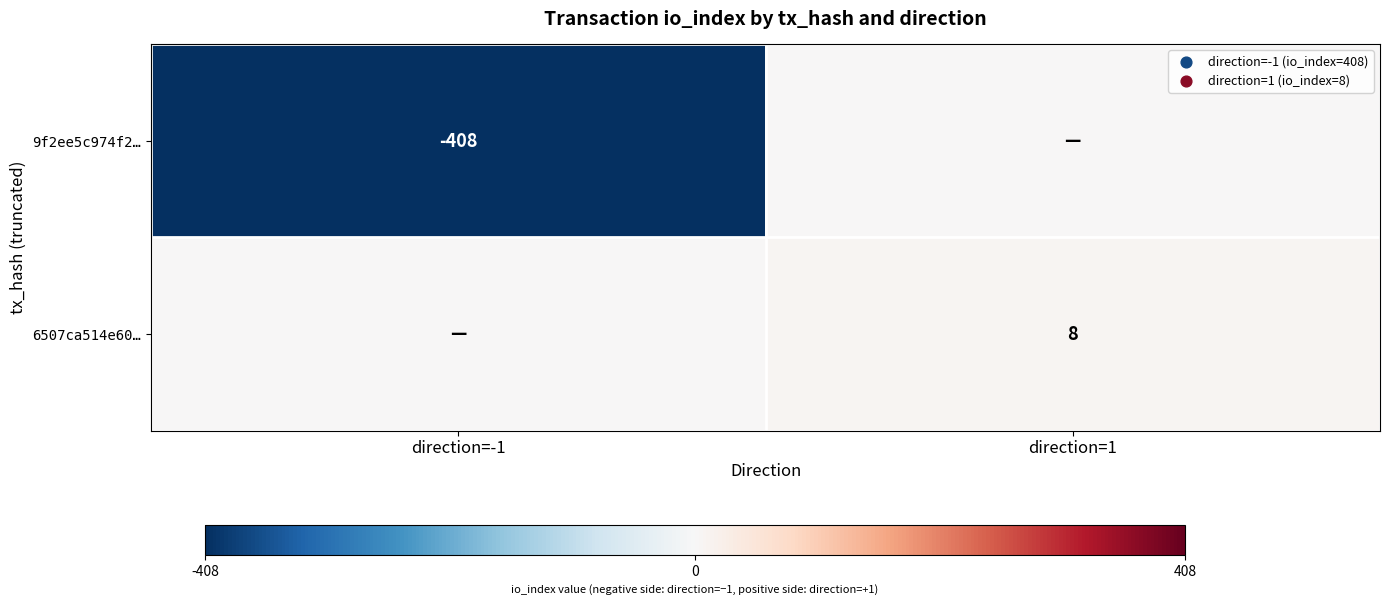

What is the total value across all series at direction=-1?

-408